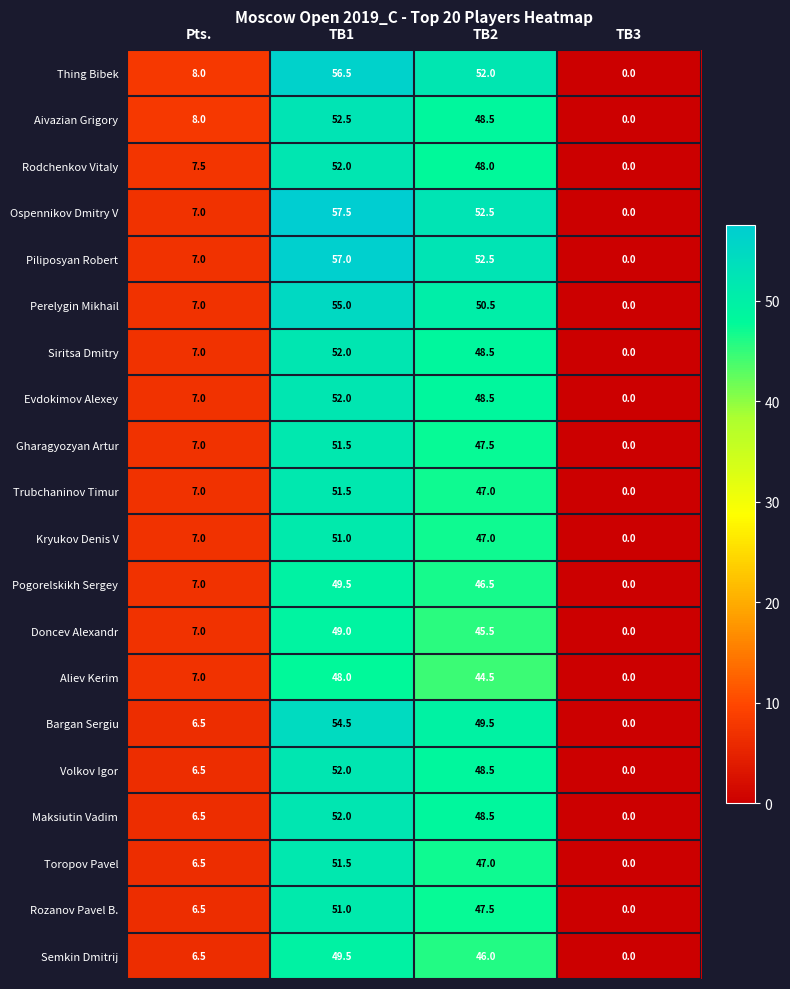

Where is Doncev Alexandr nearest to the value 24?

Pts.